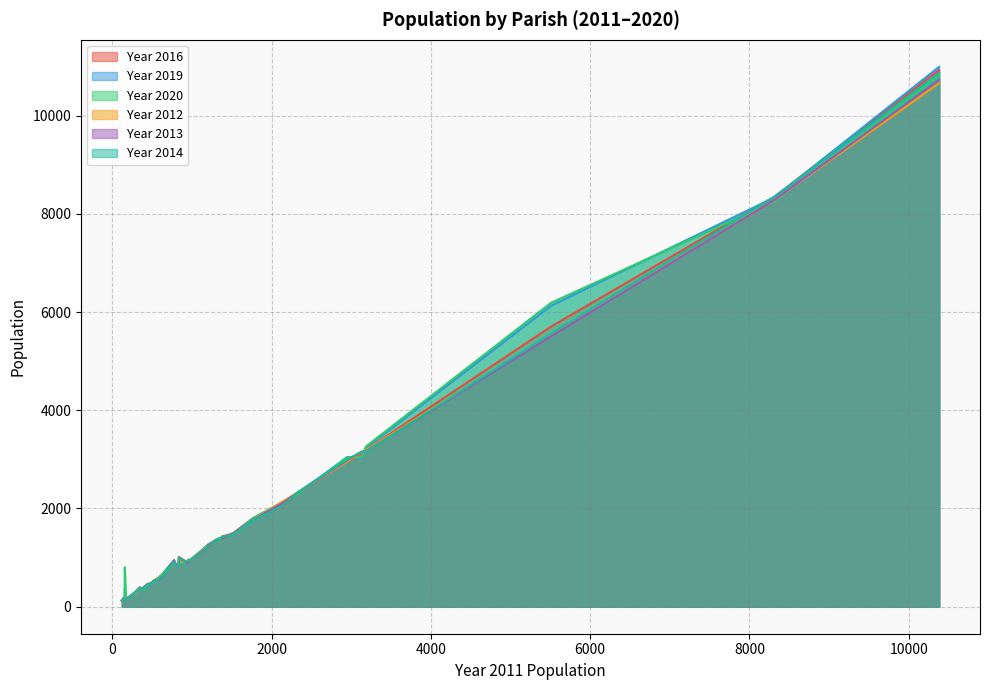

What is the difference between the second highest and second lowest values in the Year 2016 series?

8213